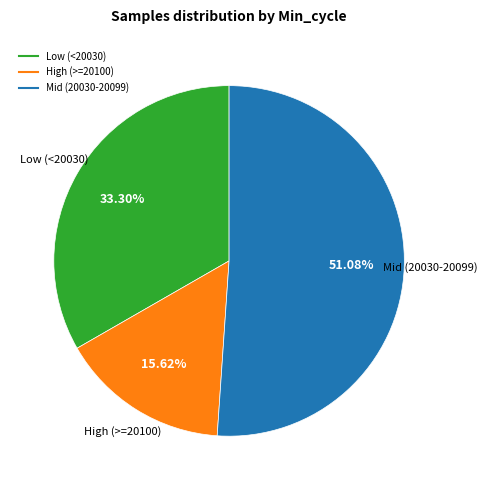

Is there any slice that represents more than half of the pie?

Yes